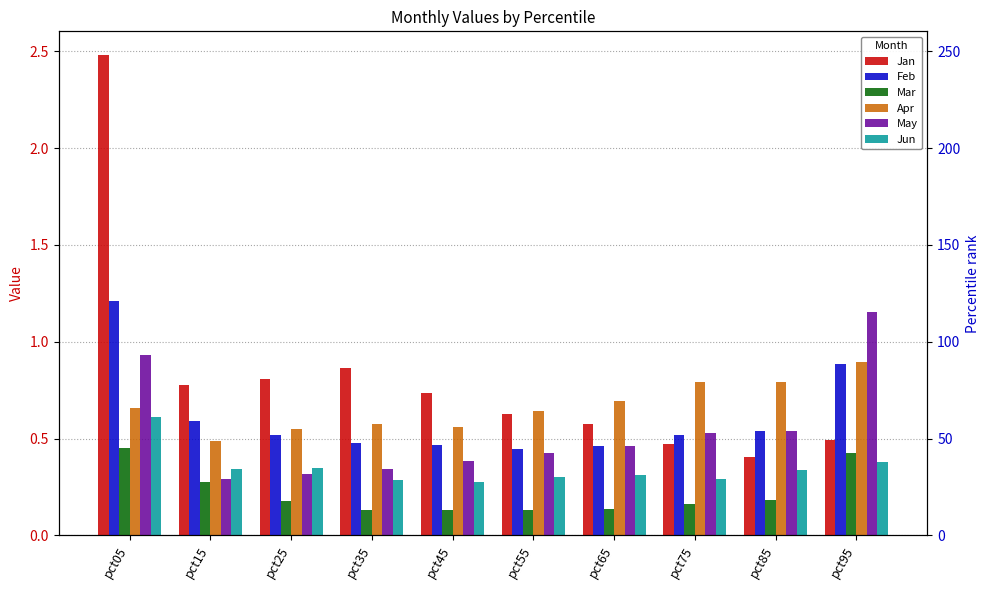

What is the sum of all Jan values?

8.2